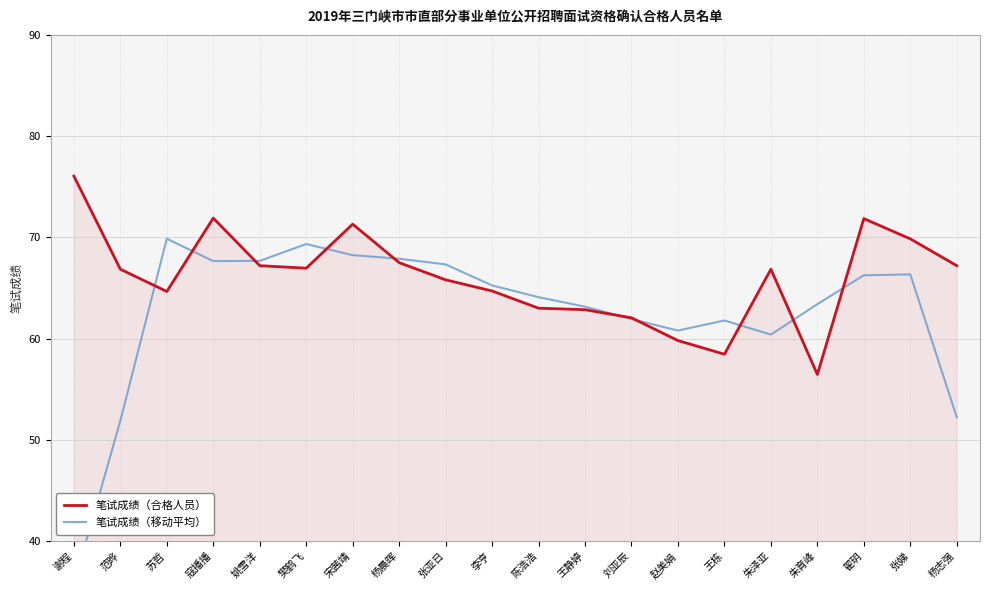

Where do 笔试成绩（合格人员） and 笔试成绩（移动平均） first cross each other?

范晔 and 苏哲